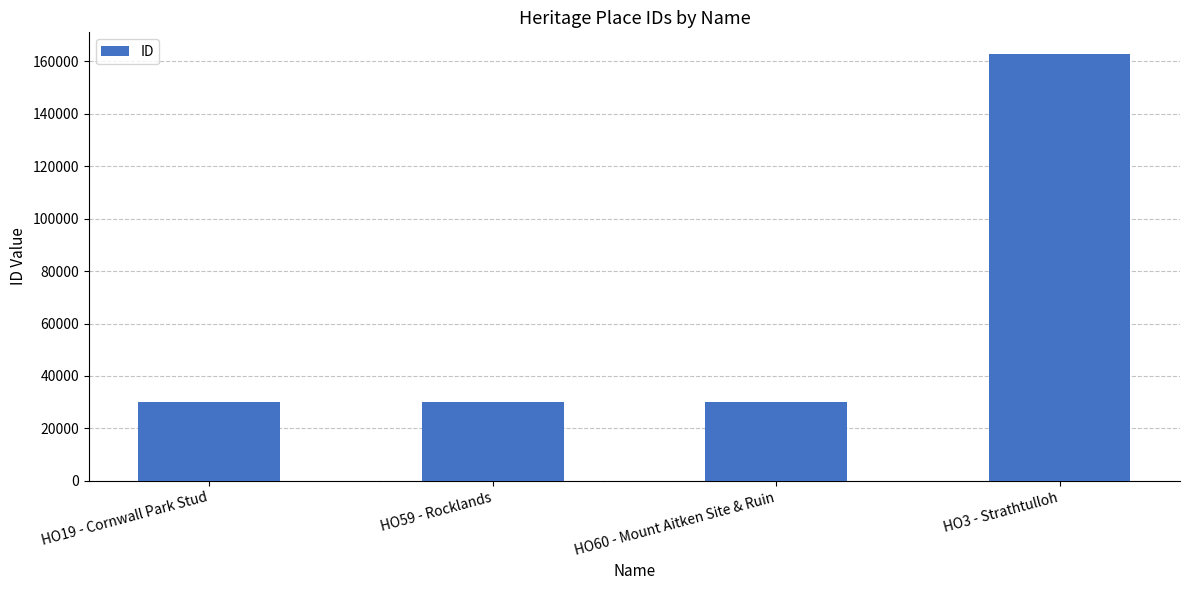

What is the difference between the second highest and second lowest values?

1